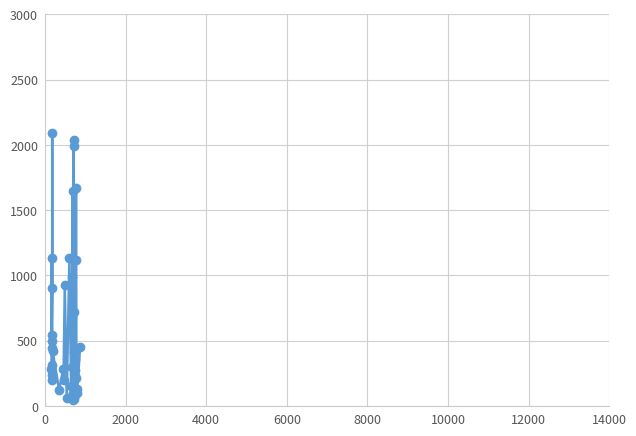

What is the greatest value displayed?

2092